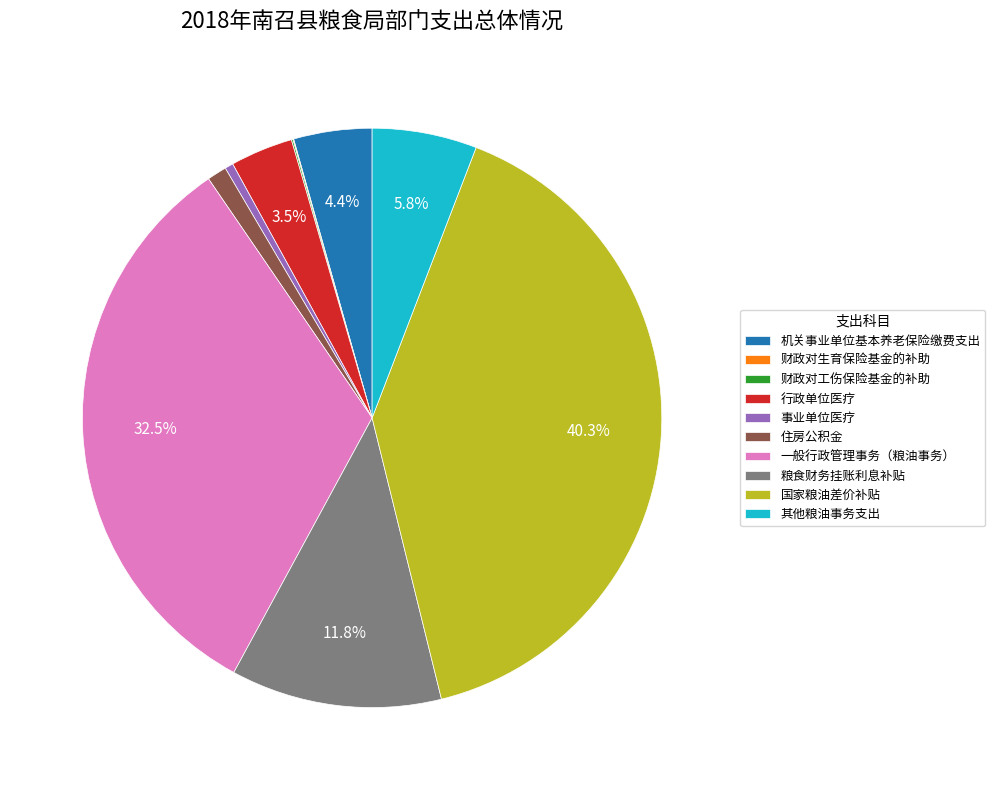

Between 国家粮油差价补贴 and 住房公积金, which is larger?

国家粮油差价补贴